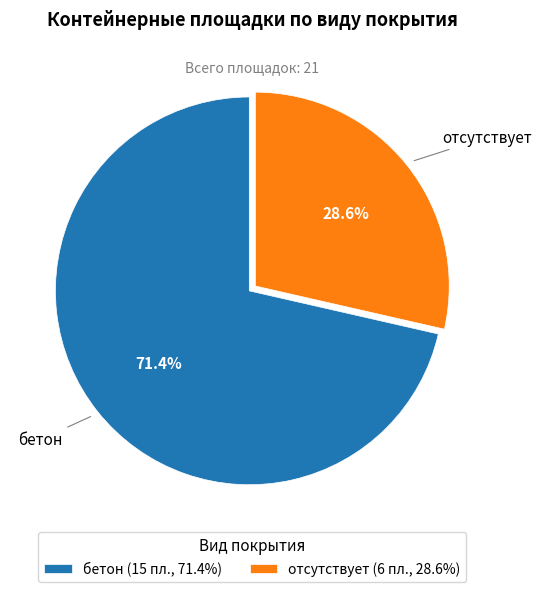

How many segments does this pie chart have?

2